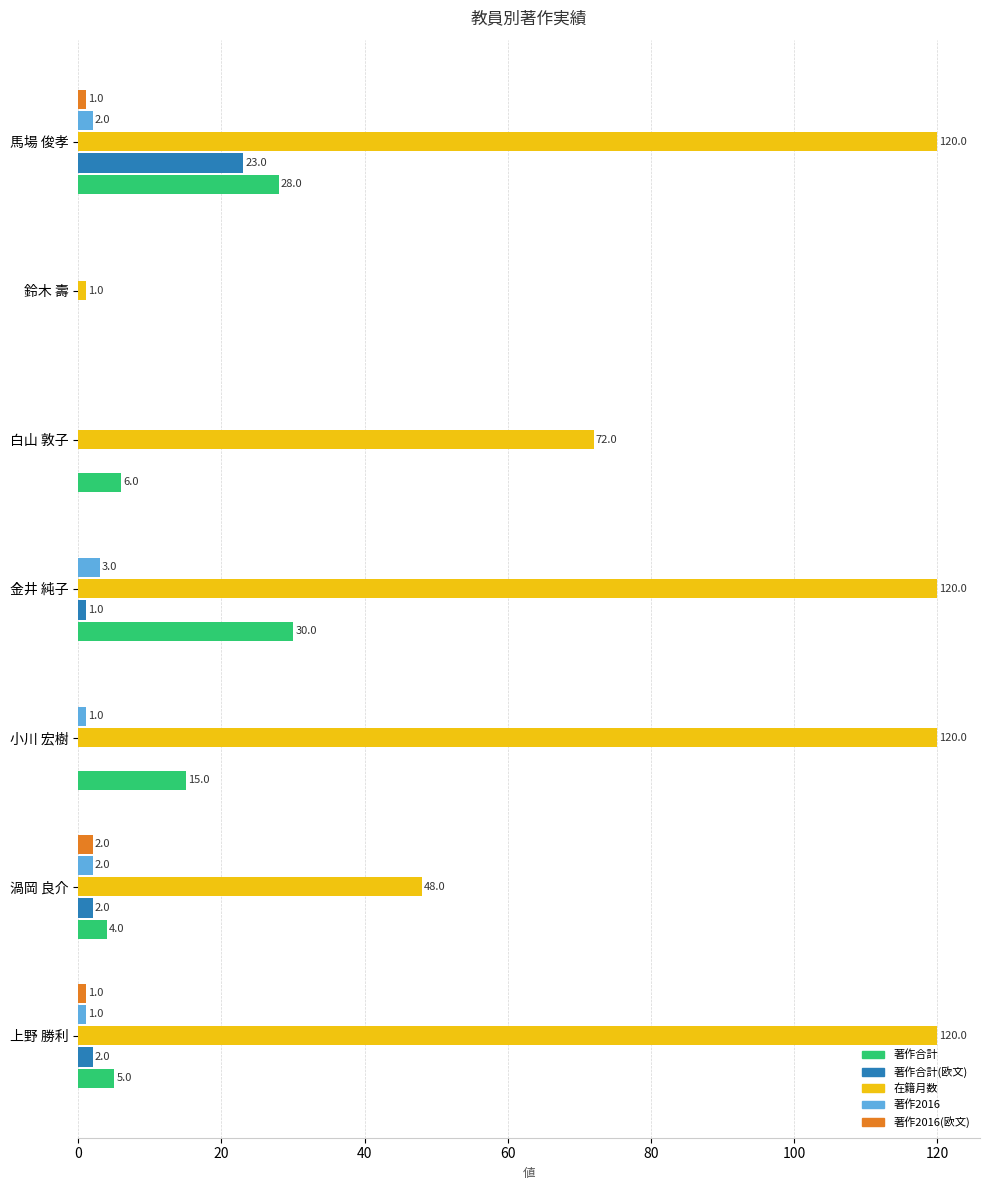

Which series has the largest total across all categories?

在籍月数